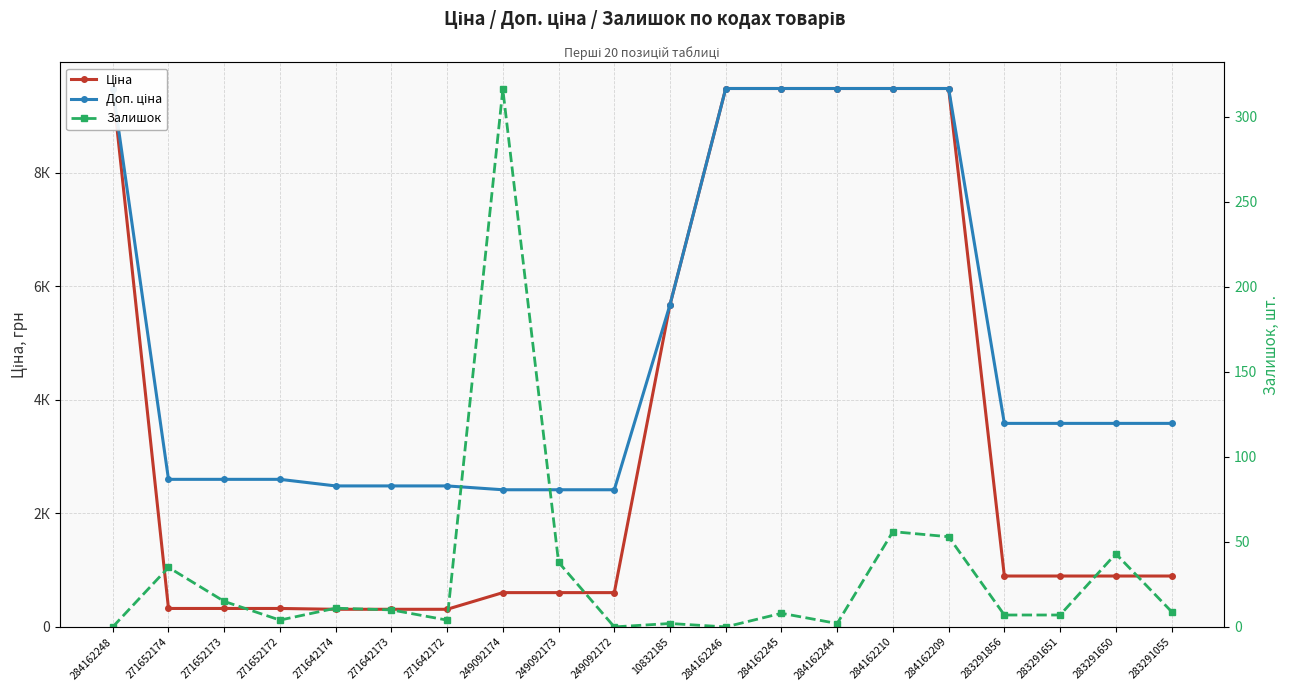

Rank the categories by Ціна value from highest to lowest.

284162248, 284162246, 284162245, 284162244, 284162210, 284162209, 10832185, 283291856, 283291651, 283291650, 283291055, 249092174, 249092173, 249092172, 271652174, 271652173, 271652172, 271642174, 271642173, 271642172